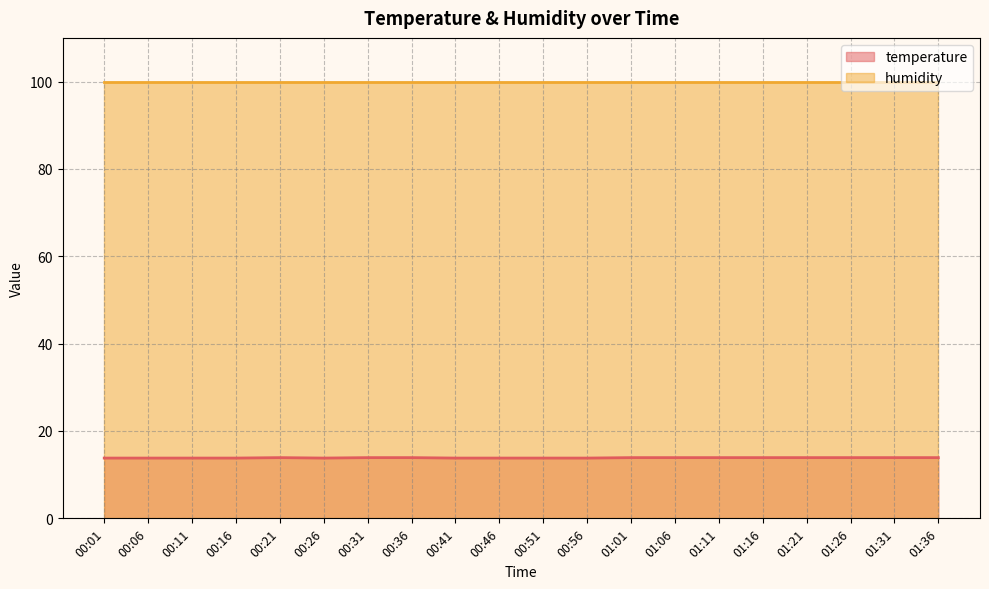

True or false: humidity and temperature cross at least once.

False